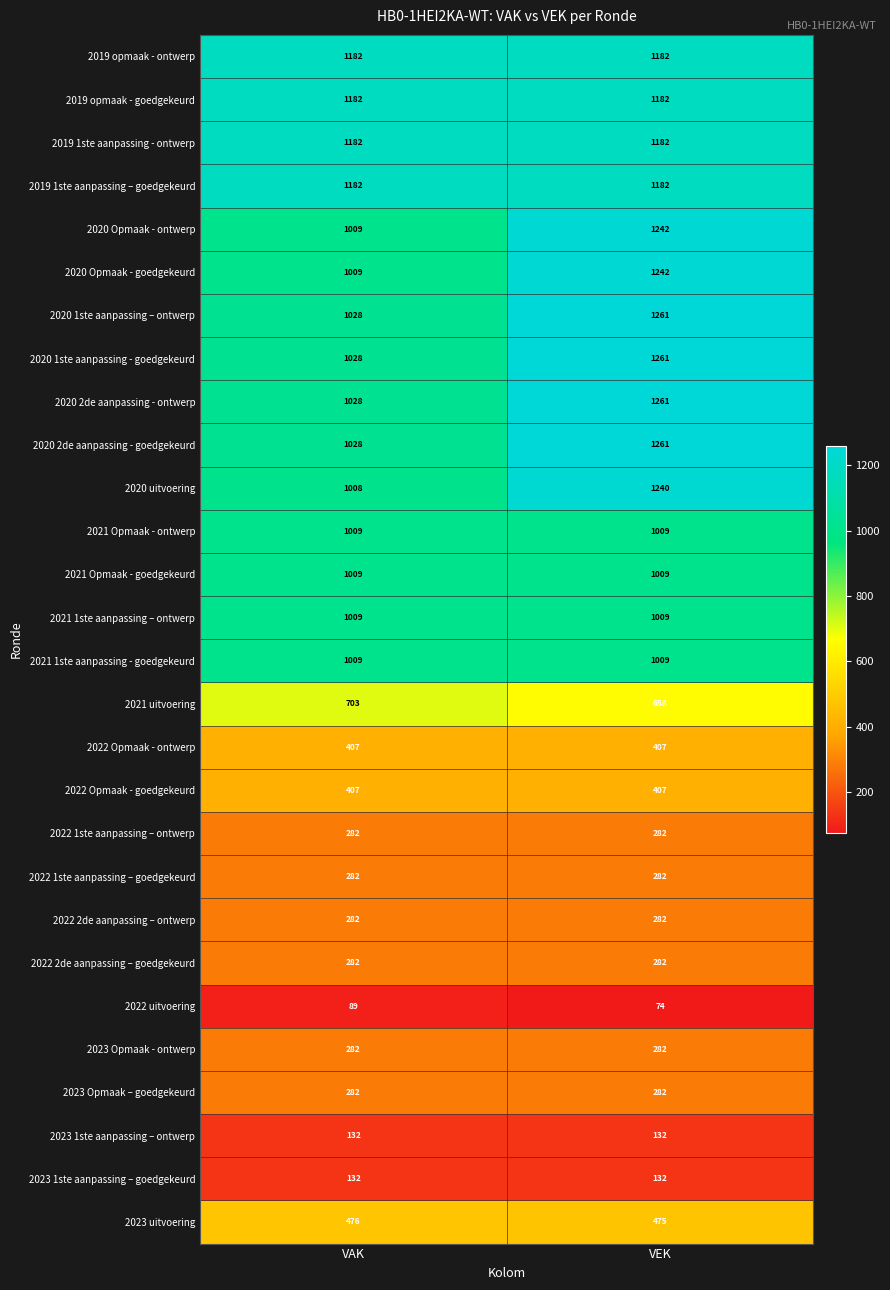

The value of 2022 Opmaak - ontwerp at VAK is 723. True or false?

False